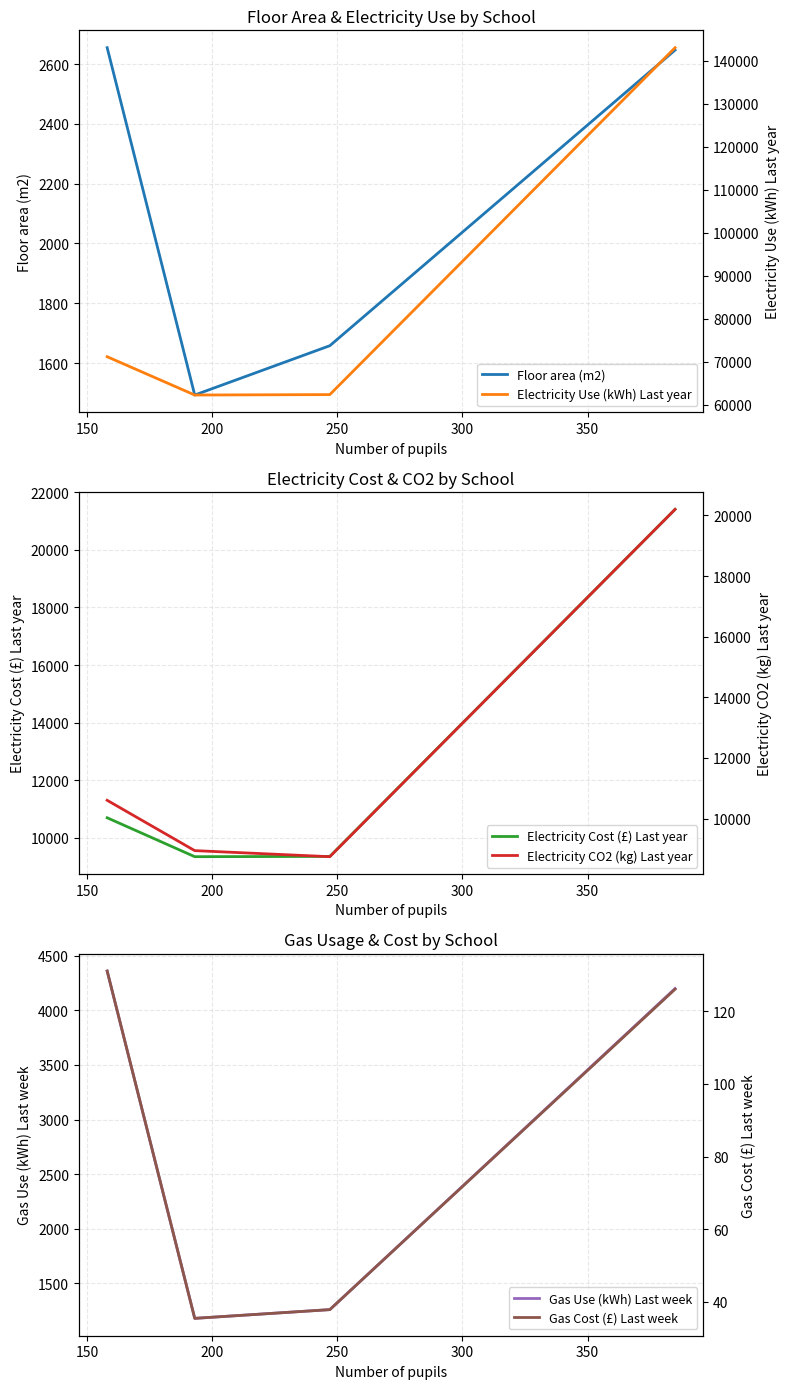

Does the chart have visible grid lines?

Yes